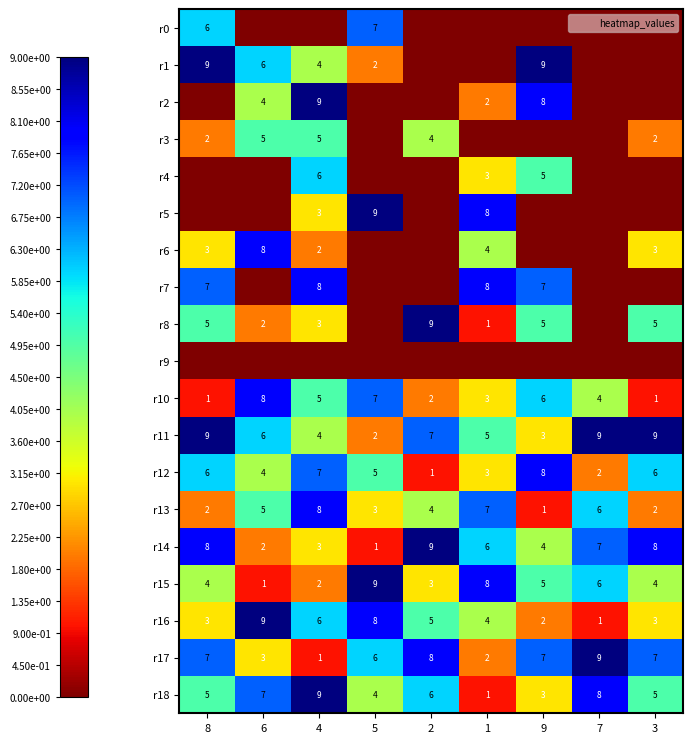

What is the difference between the r16 values at 6 and 4?

3